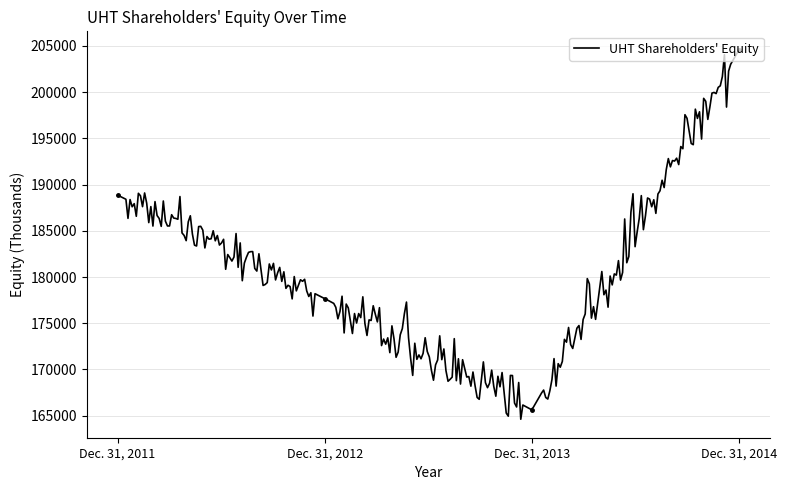

What is the greatest value displayed?

204581